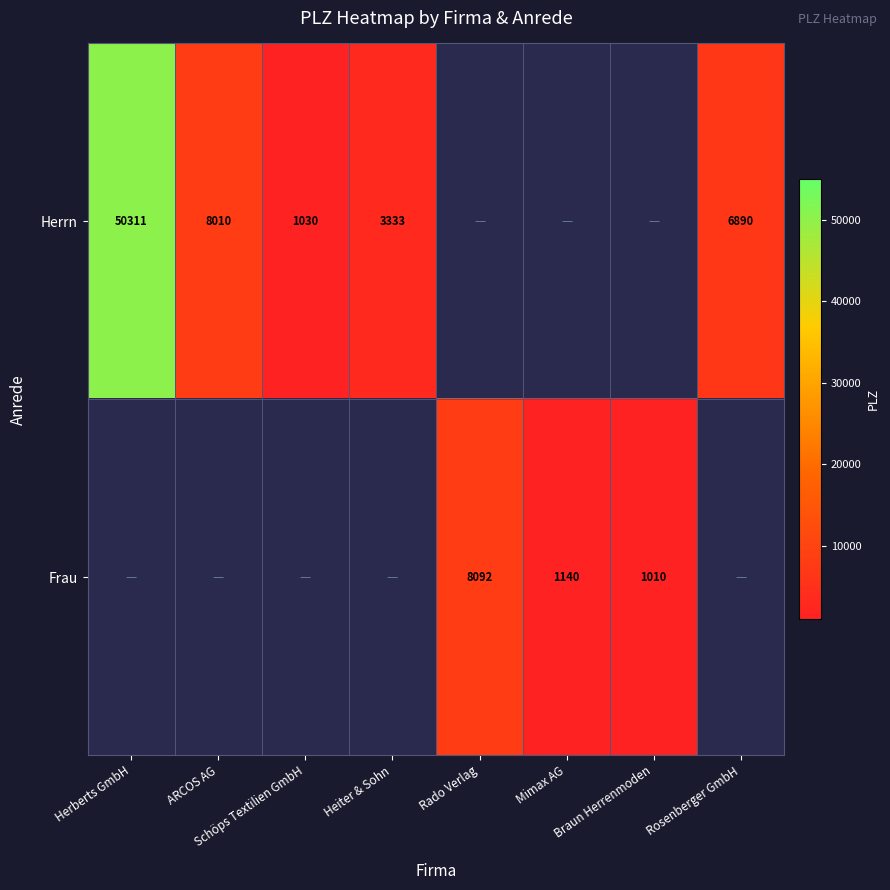

Is it true that Herrn equals 24930 at Herberts GmbH?

False